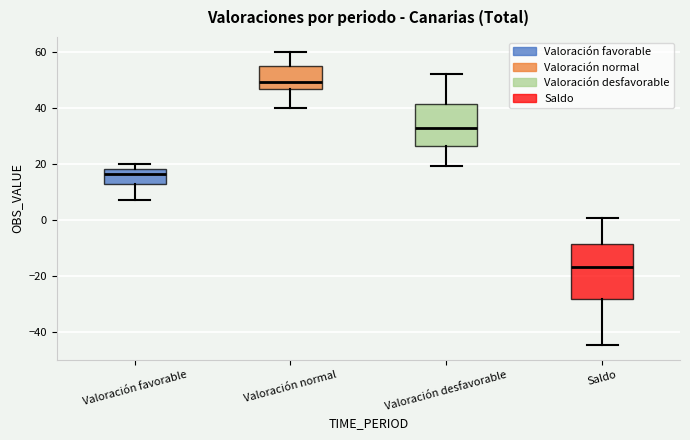

Where does the lower whisker of the box for Saldo end on the y-axis? The values are not printed on the chart, so give them approximately, as read against the axis.

-44